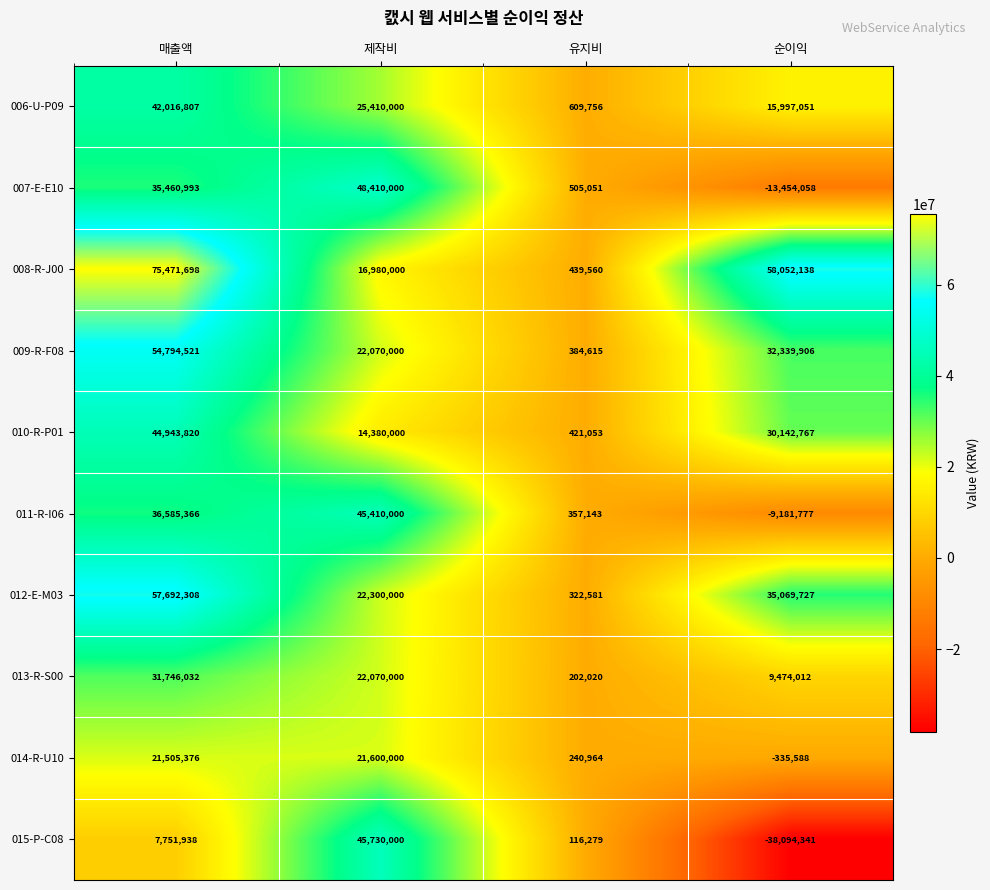

What value does the 009-R-F08 series have at 순이익, to the nearest 10?

32339910